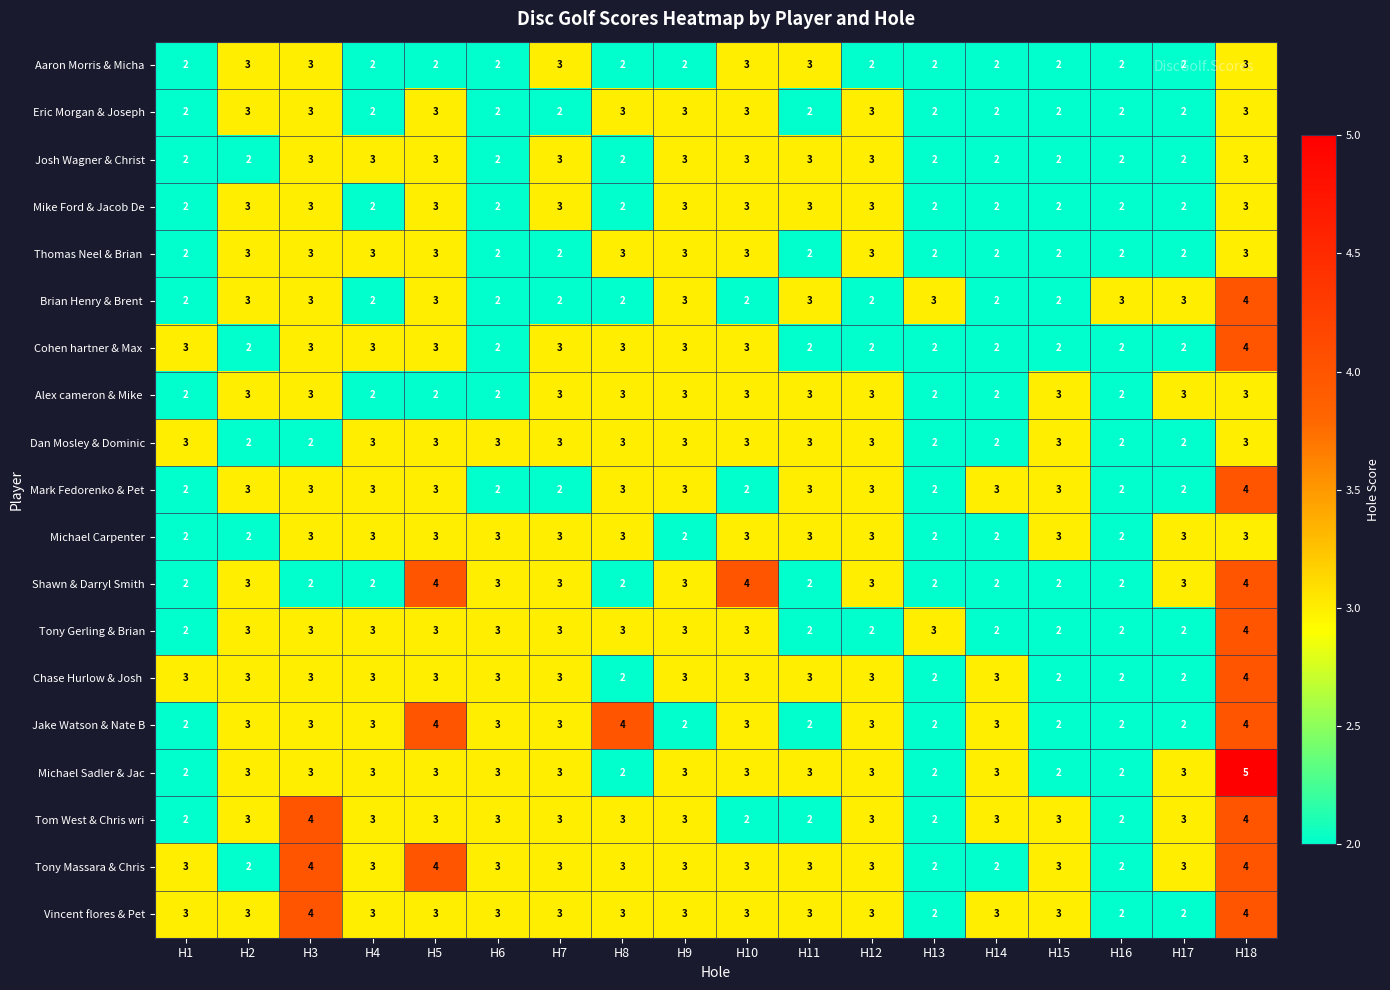

At how many categories does at least one series exceed 2?

18